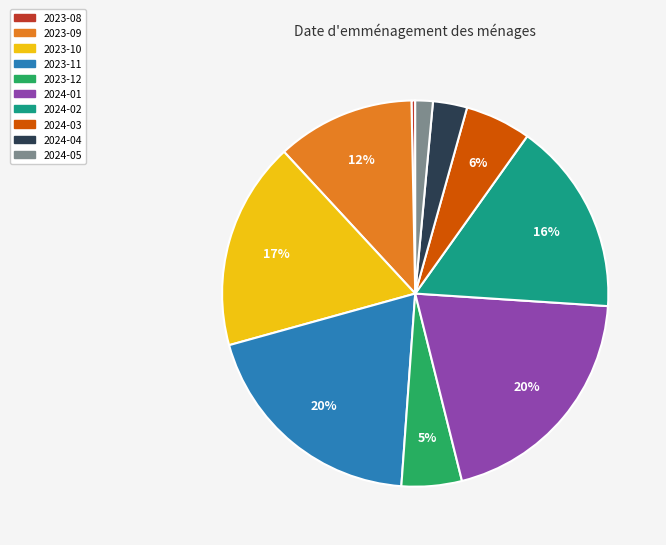

Between 2023-11 and 2023-08, which is larger?

2023-11